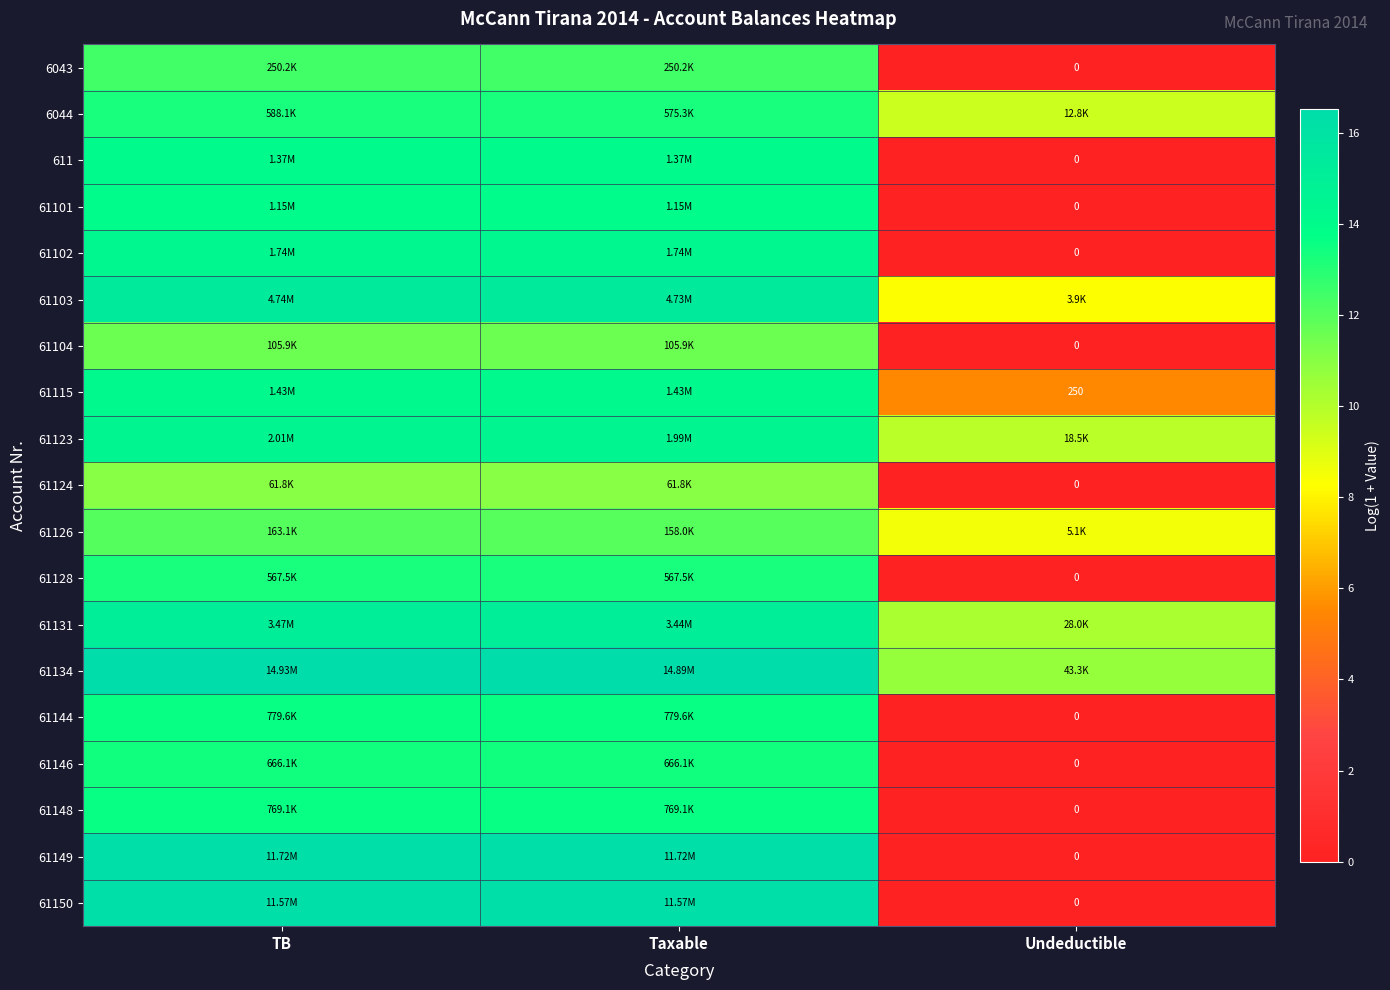

True or false: 61144 has a value of 7.2 at Undeductible.

False